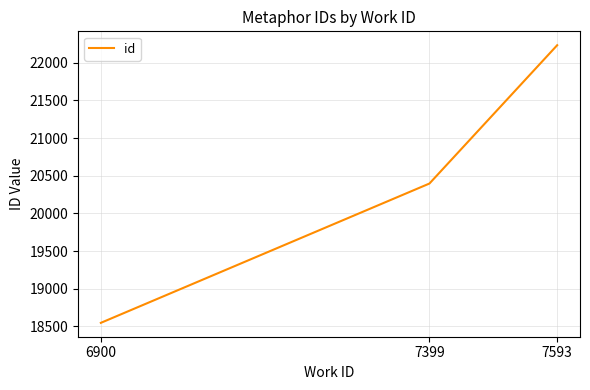

Between 7593 and 7399, which is larger?

7593